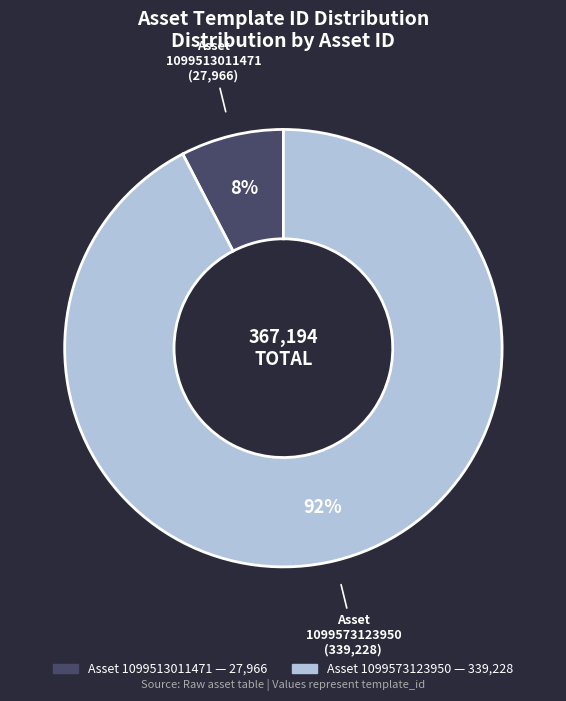

Is there any slice that represents more than half of the pie?

Yes